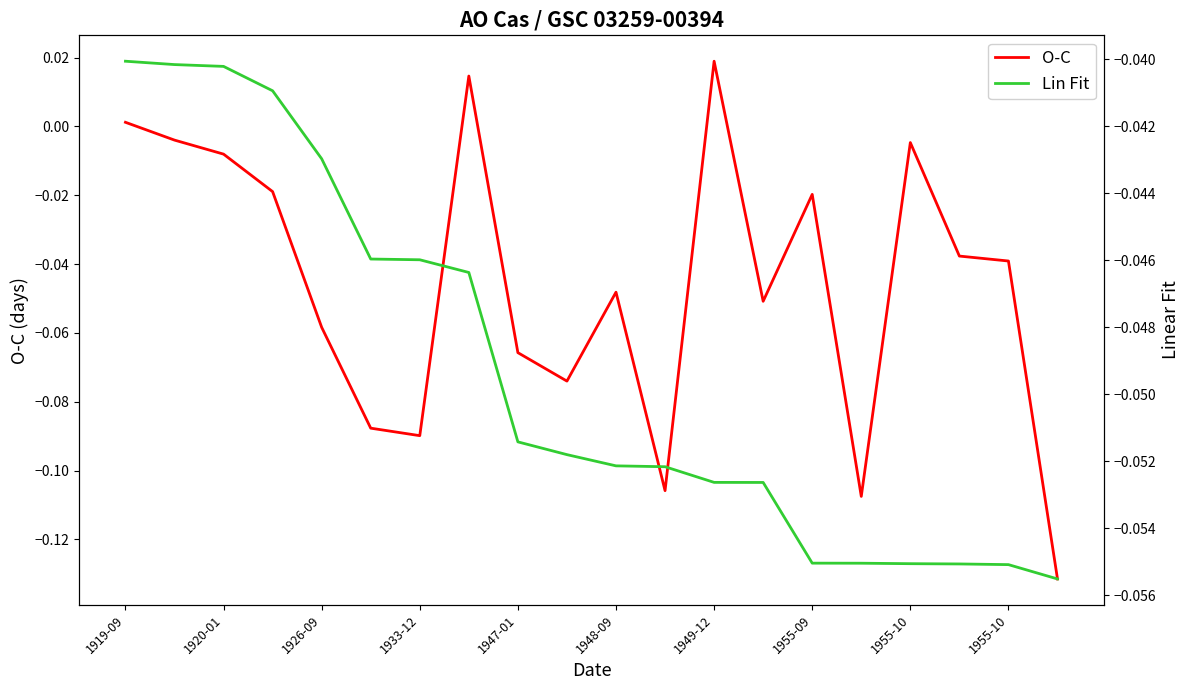

Which category has the highest value across all series?

12